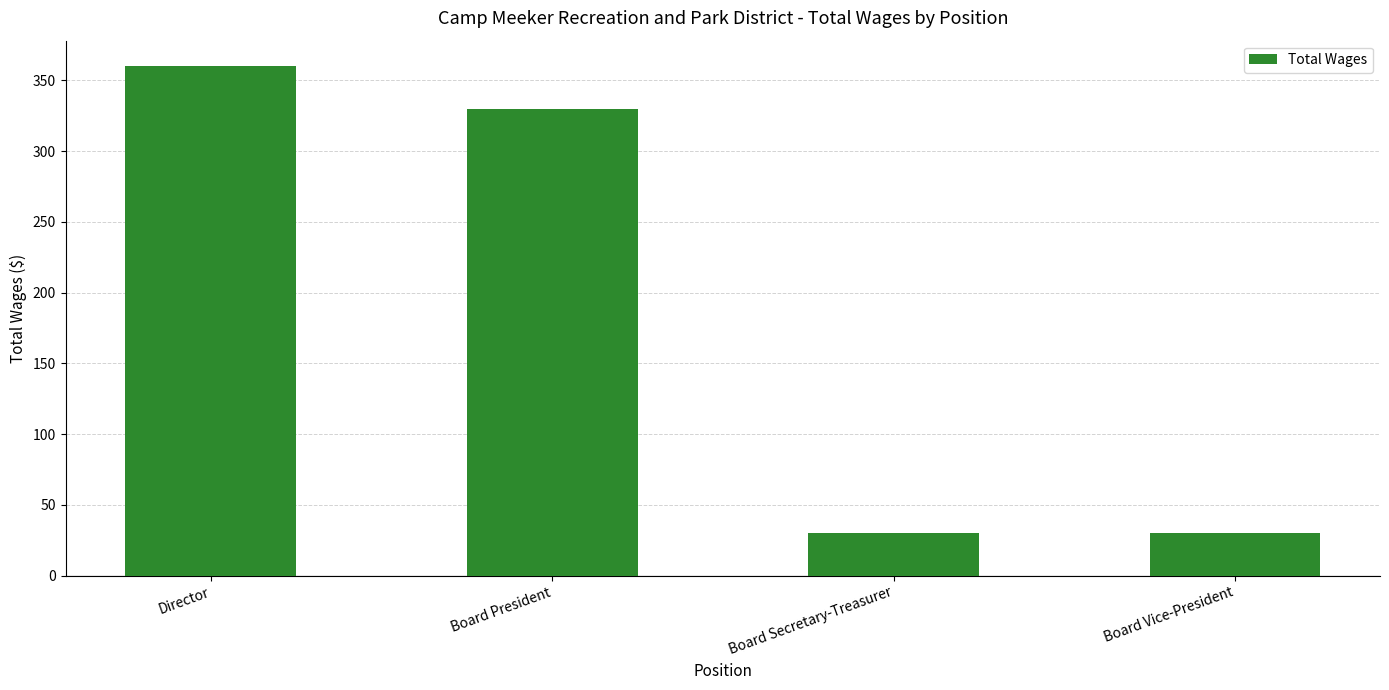

What is the ratio of the value at Director to the value at Board President?

1.1